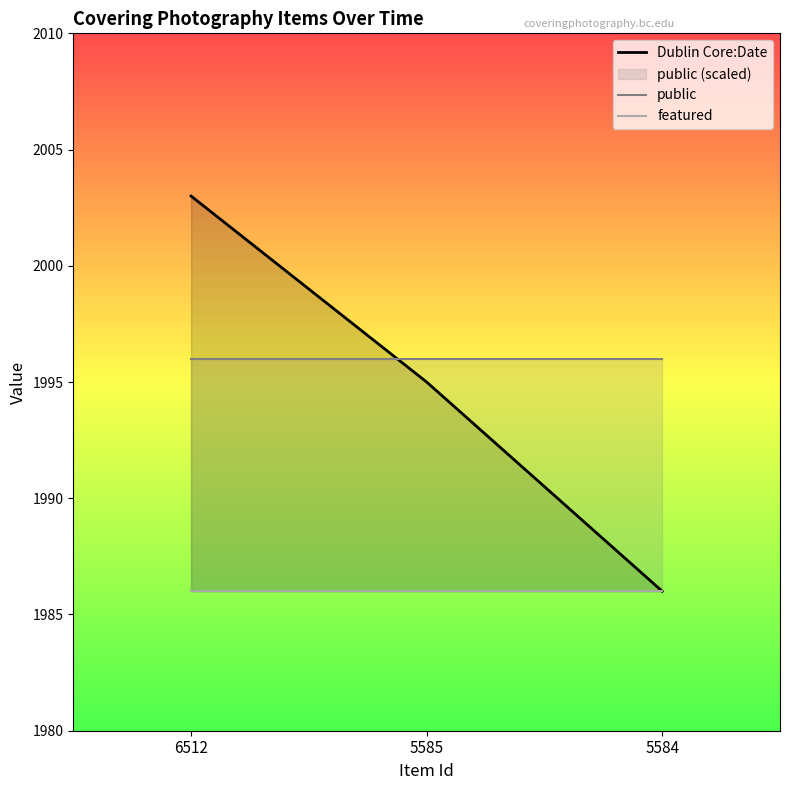

Reading right to left, extract all data points from this chart.

Dublin Core:Date: 5584=1986	5585=1995	6512=2003
public: 5584=1996	5585=1996	6512=1996
featured: 5584=1986	5585=1986	6512=1986